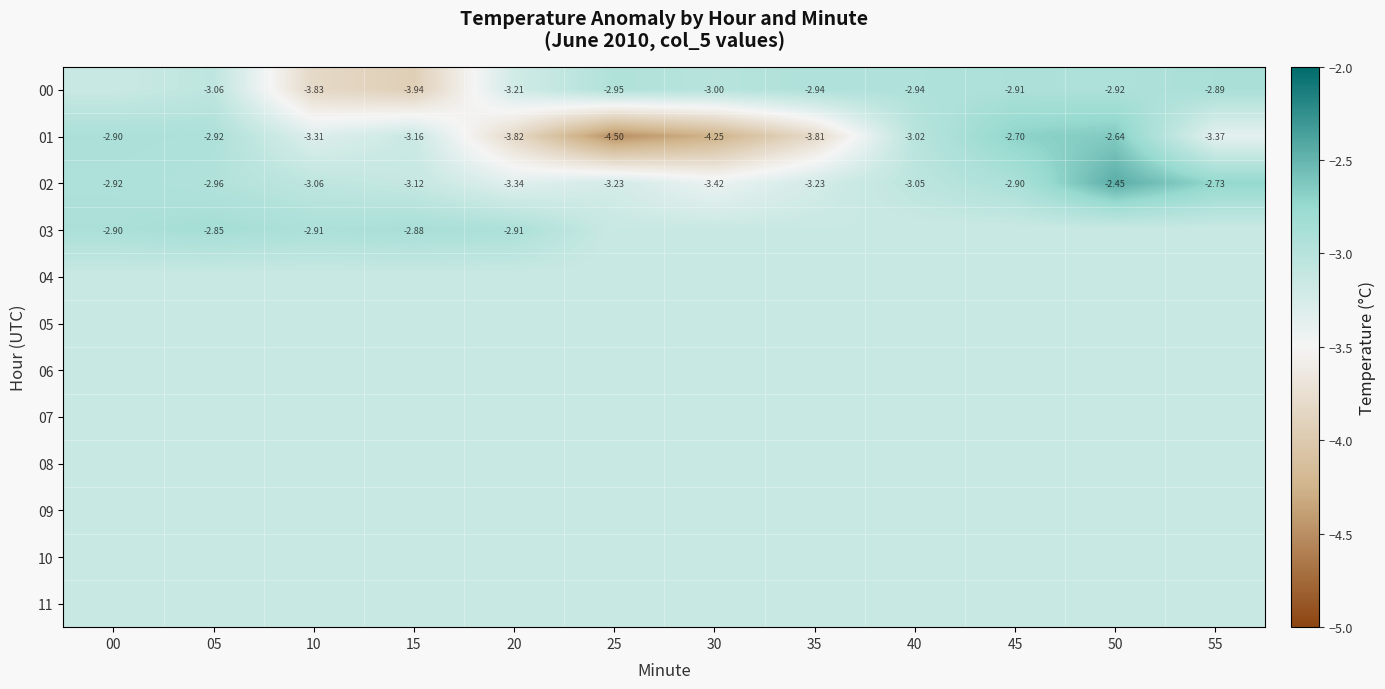

What is the minimum value for 11?

-3.1